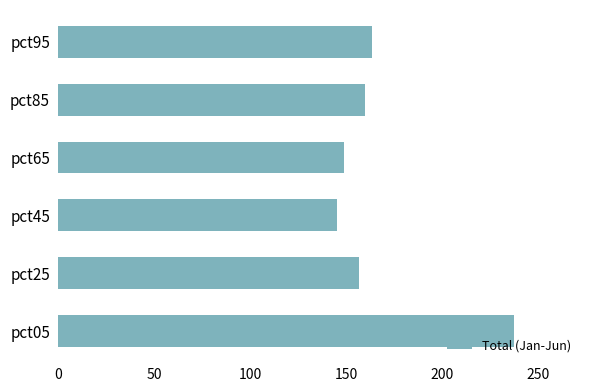

List the labels in order of value, smallest first.

pct45, pct65, pct25, pct85, pct95, pct05